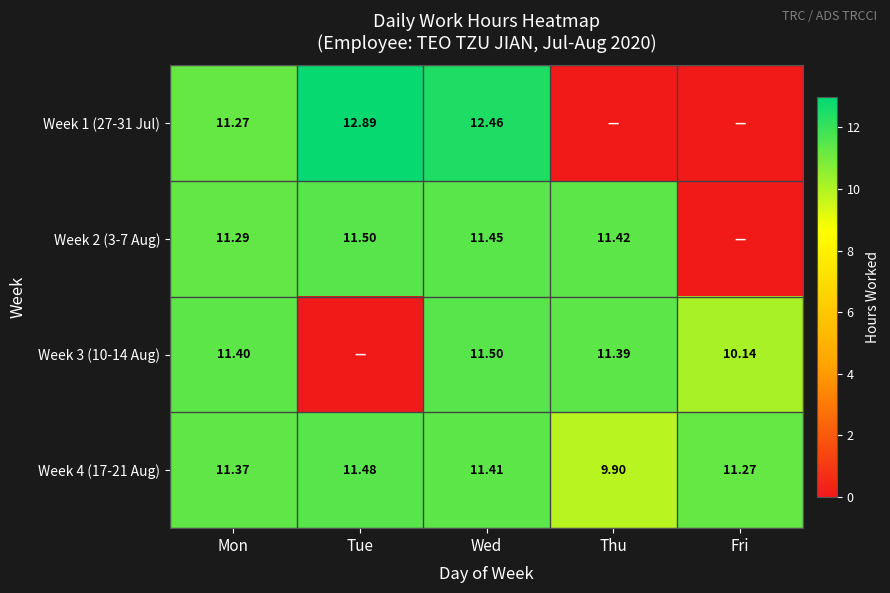

The Week 4 (17-21 Aug) series shows 11.4 at Mon. True or false?

True